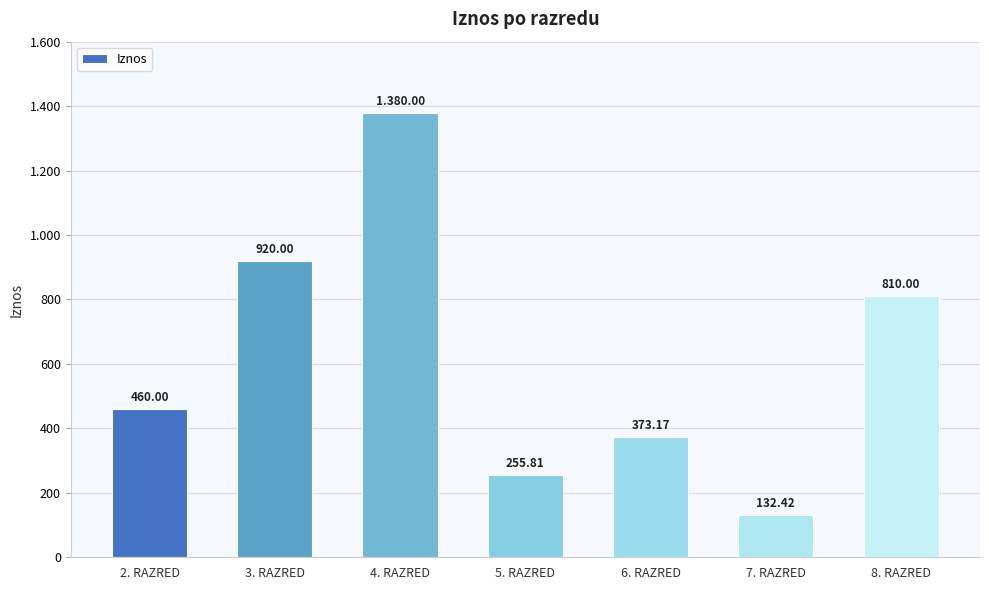

What is the sum of the values at 7. RAZRED and 5. RAZRED?

388.2